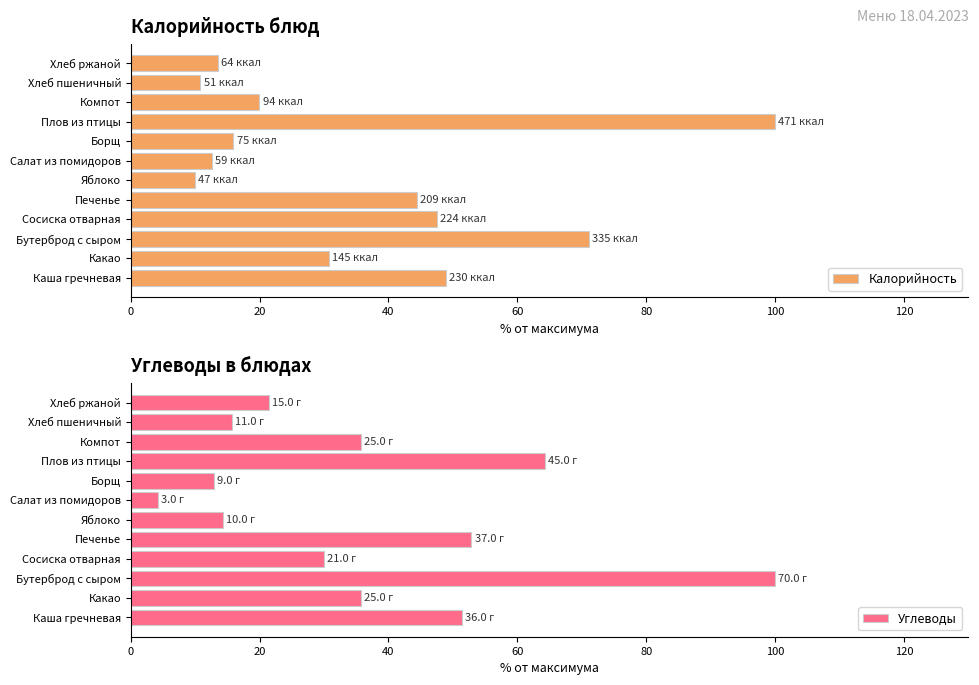

What is the minimum value for Калорийность?

10.0